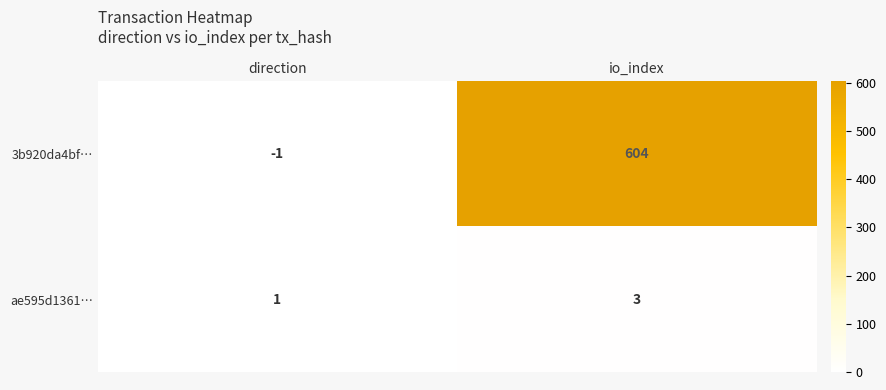

True or false: ae595d1361… has a value of 1 at direction.

True